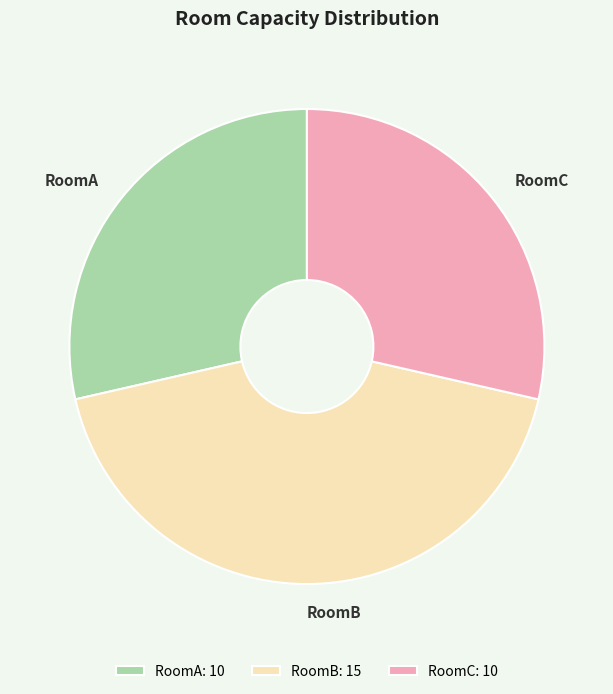

Is it true that RoomB is 48% of the pie?

False